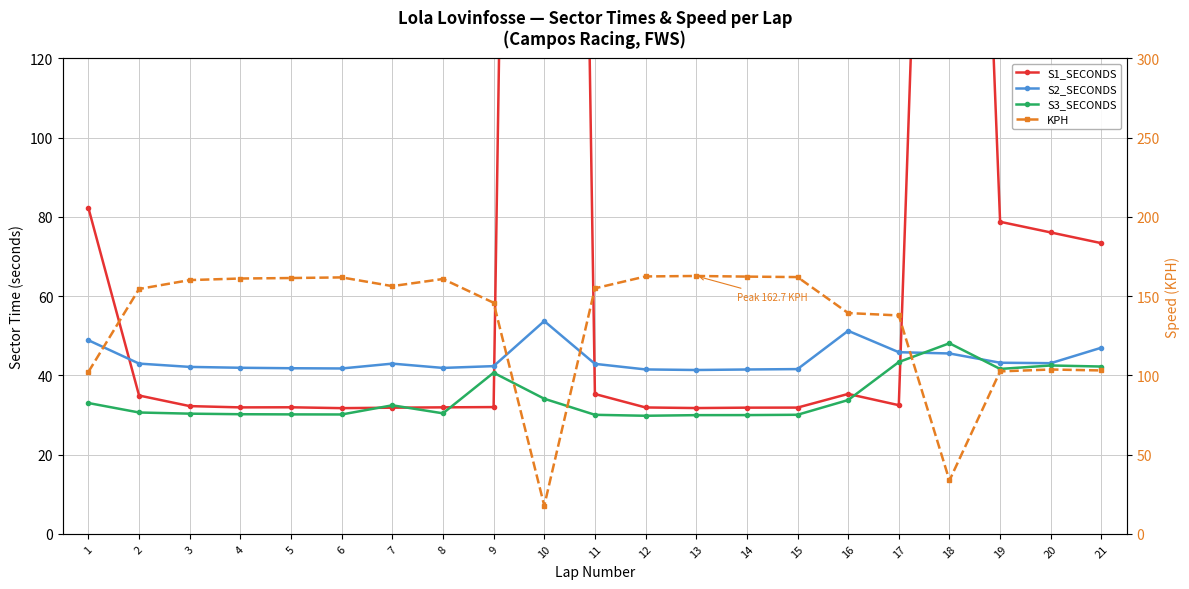

True or false: KPH has a value of 102.2 at 1.

True